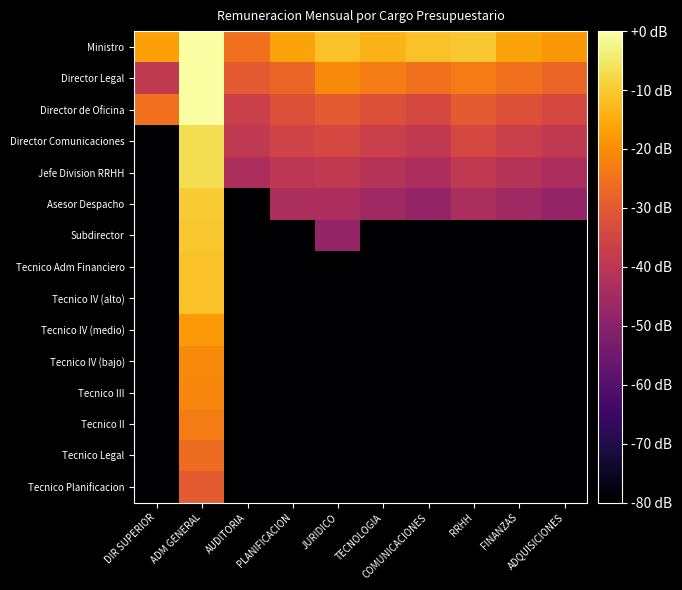

Reading right to left, transcribe all the data shown in this chart.

Ministro: ADQUISICIONES=-18.3	FINANZAS=-16.0	RRHH=-10.5	COMUNICACIONES=-11.4	TECNOLOGIA=-13.7	JURIDICO=-11.4	PLANIFICACION=-16.0	AUDITORIA=-25.1	ADM GENERAL=0.0	DIR SUPERIOR=-16.6
Director Legal: ADQUISICIONES=-27.4	FINANZAS=-25.1	RRHH=-22.9	COMUNICACIONES=-25.1	TECNOLOGIA=-22.9	JURIDICO=-20.6	PLANIFICACION=-27.4	AUDITORIA=-29.7	ADM GENERAL=0.0	DIR SUPERIOR=-38.9
Director de Oficina: ADQUISICIONES=-34.3	FINANZAS=-32.0	RRHH=-29.7	COMUNICACIONES=-34.3	TECNOLOGIA=-32.0	JURIDICO=-29.7	PLANIFICACION=-32.0	AUDITORIA=-36.6	ADM GENERAL=0.0	DIR SUPERIOR=-25.1
Director Comunicaciones: ADQUISICIONES=-38.9	FINANZAS=-36.6	RRHH=-34.3	COMUNICACIONES=-38.9	TECNOLOGIA=-36.6	JURIDICO=-34.3	PLANIFICACION=-35.4	AUDITORIA=-38.9	ADM GENERAL=-6.9	DIR SUPERIOR=-80.0
Jefe Division RRHH: ADQUISICIONES=-43.4	FINANZAS=-41.1	RRHH=-38.9	COMUNICACIONES=-43.4	TECNOLOGIA=-41.1	JURIDICO=-38.9	PLANIFICACION=-40.0	AUDITORIA=-43.4	ADM GENERAL=-6.9	DIR SUPERIOR=-80.0
Asesor Despacho: ADQUISICIONES=-48.0	FINANZAS=-45.7	RRHH=-43.4	COMUNICACIONES=-48.0	TECNOLOGIA=-45.7	JURIDICO=-43.4	PLANIFICACION=-43.4	AUDITORIA=-80.0	ADM GENERAL=-9.9	DIR SUPERIOR=-80.0
Subdirector: ADQUISICIONES=-80.0	FINANZAS=-80.0	RRHH=-80.0	COMUNICACIONES=-80.0	TECNOLOGIA=-80.0	JURIDICO=-48.0	PLANIFICACION=-80.0	AUDITORIA=-80.0	ADM GENERAL=-10.5	DIR SUPERIOR=-80.0
Tecnico Adm Financiero: ADQUISICIONES=-80.0	FINANZAS=-80.0	RRHH=-80.0	COMUNICACIONES=-80.0	TECNOLOGIA=-80.0	JURIDICO=-80.0	PLANIFICACION=-80.0	AUDITORIA=-80.0	ADM GENERAL=-11.4	DIR SUPERIOR=-80.0
Tecnico IV (alto): ADQUISICIONES=-80.0	FINANZAS=-80.0	RRHH=-80.0	COMUNICACIONES=-80.0	TECNOLOGIA=-80.0	JURIDICO=-80.0	PLANIFICACION=-80.0	AUDITORIA=-80.0	ADM GENERAL=-11.4	DIR SUPERIOR=-80.0
Tecnico IV (medio): ADQUISICIONES=-80.0	FINANZAS=-80.0	RRHH=-80.0	COMUNICACIONES=-80.0	TECNOLOGIA=-80.0	JURIDICO=-80.0	PLANIFICACION=-80.0	AUDITORIA=-80.0	ADM GENERAL=-18.0	DIR SUPERIOR=-80.0
Tecnico IV (bajo): ADQUISICIONES=-80.0	FINANZAS=-80.0	RRHH=-80.0	COMUNICACIONES=-80.0	TECNOLOGIA=-80.0	JURIDICO=-80.0	PLANIFICACION=-80.0	AUDITORIA=-80.0	ADM GENERAL=-20.6	DIR SUPERIOR=-80.0
Tecnico III: ADQUISICIONES=-80.0	FINANZAS=-80.0	RRHH=-80.0	COMUNICACIONES=-80.0	TECNOLOGIA=-80.0	JURIDICO=-80.0	PLANIFICACION=-80.0	AUDITORIA=-80.0	ADM GENERAL=-21.2	DIR SUPERIOR=-80.0
Tecnico II: ADQUISICIONES=-80.0	FINANZAS=-80.0	RRHH=-80.0	COMUNICACIONES=-80.0	TECNOLOGIA=-80.0	JURIDICO=-80.0	PLANIFICACION=-80.0	AUDITORIA=-80.0	ADM GENERAL=-22.9	DIR SUPERIOR=-80.0
Tecnico Legal: ADQUISICIONES=-80.0	FINANZAS=-80.0	RRHH=-80.0	COMUNICACIONES=-80.0	TECNOLOGIA=-80.0	JURIDICO=-80.0	PLANIFICACION=-80.0	AUDITORIA=-80.0	ADM GENERAL=-26.2	DIR SUPERIOR=-80.0
Tecnico Planificacion: ADQUISICIONES=-80.0	FINANZAS=-80.0	RRHH=-80.0	COMUNICACIONES=-80.0	TECNOLOGIA=-80.0	JURIDICO=-80.0	PLANIFICACION=-80.0	AUDITORIA=-80.0	ADM GENERAL=-29.7	DIR SUPERIOR=-80.0